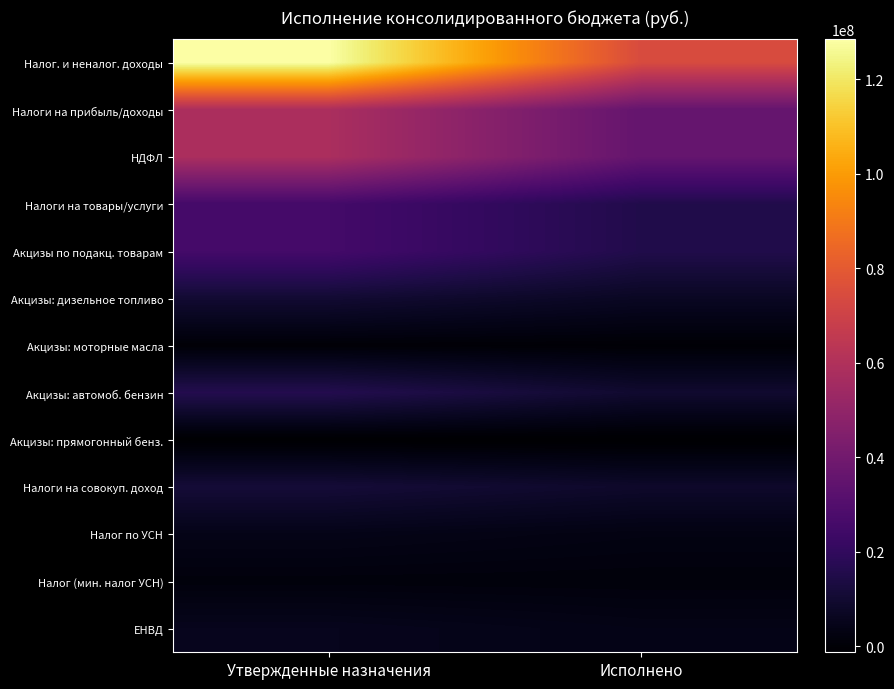

Reading left to right, extract all data points from this chart.

Налог. и неналог. доходы: Утвержденные назначения=128470490.0	Исполнено=74279435.7
Налоги на прибыль/доходы: Утвержденные назначения=58253046.8	Исполнено=35790730.1
НДФЛ: Утвержденные назначения=58253046.8	Исполнено=35790730.1
Налоги на товары/услуги: Утвержденные назначения=25662535.9	Исполнено=15360491.5
Акцизы по подакц. товарам: Утвержденные назначения=25662535.9	Исполнено=15360491.5
Акцизы: дизельное топливо: Утвержденные назначения=10351164.5	Исполнено=6933629.5
Акцизы: моторные масла: Утвержденные назначения=365897.0	Исполнено=53356.1
Акцизы: автомоб. бензин: Утвержденные назначения=16136415.7	Исполнено=9609436.5
Акцизы: прямогонный бенз.: Утвержденные назначения=-1190941.2	Исполнено=-1235930.6
Налоги на совокуп. доход: Утвержденные назначения=11412650.0	Исполнено=8676334.0
Налог по УСН: Утвержденные назначения=4200000.0	Исполнено=2932491.7
Налог (мин. налог УСН): Утвержденные назначения=1500000.0	Исполнено=1340623.4
ЕНВД: Утвержденные назначения=5400000.0	Исполнено=3835503.4